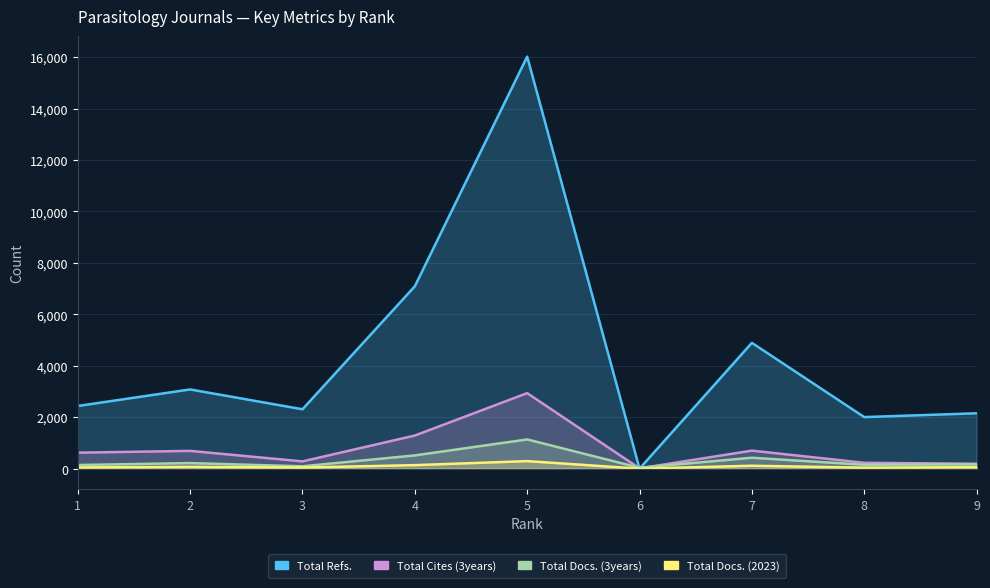

Reading left to right, list all the values displayed in this chart.

Total Docs. (2023): 47	70	44	137	294	0	114	38	58
Total Docs. (3years): 142	218	92	516	1136	36	425	152	167
Total Refs.: 2437	3080	2309	7089	16017	0	4891	2005	2153
Total Cites (3years): 622	691	283	1288	2936	12	701	228	191